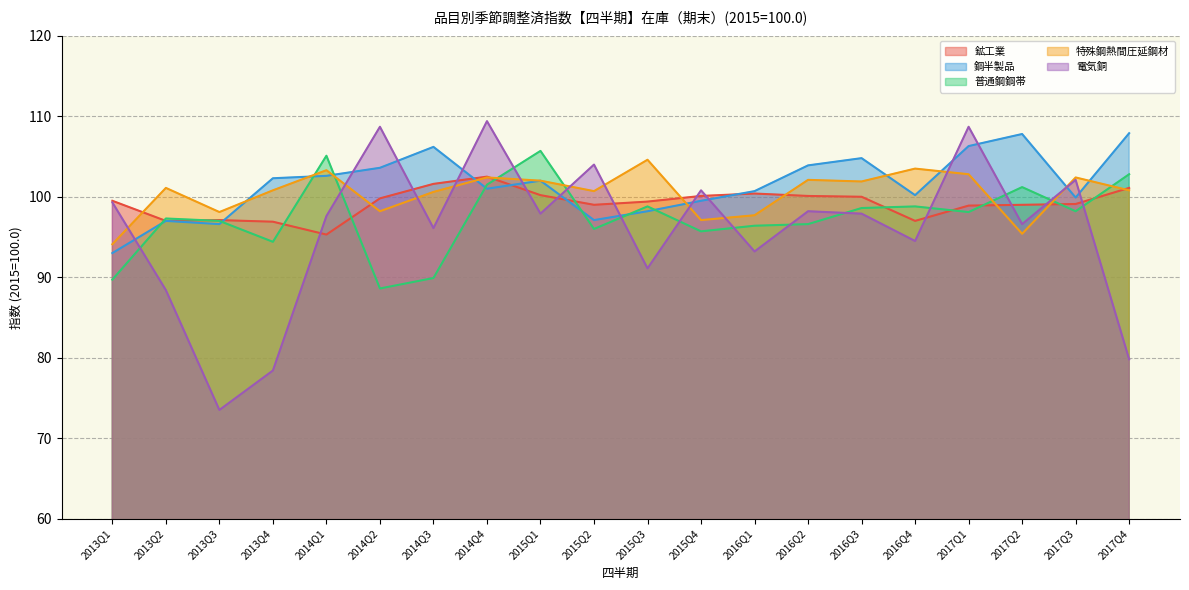

How many lines are shown in the chart?

5